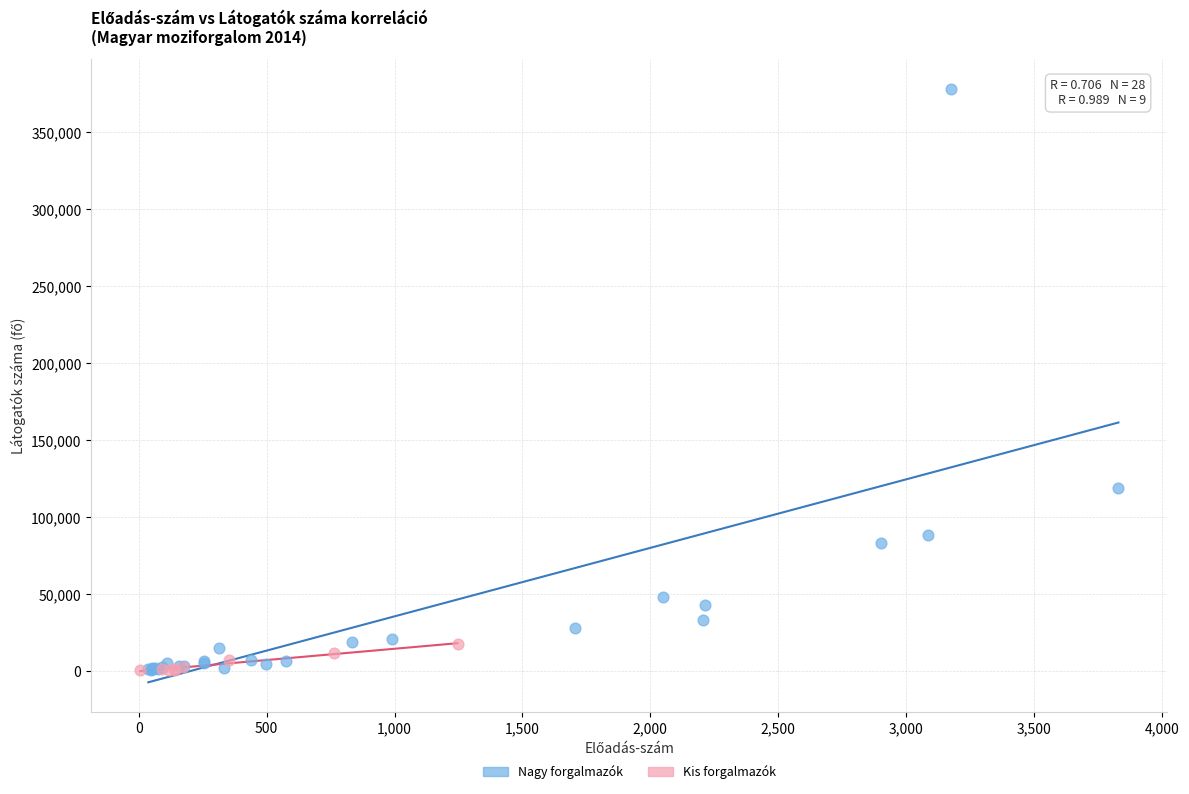

Which series has the largest Y range (max minus min)?

Nagy forgalmazók